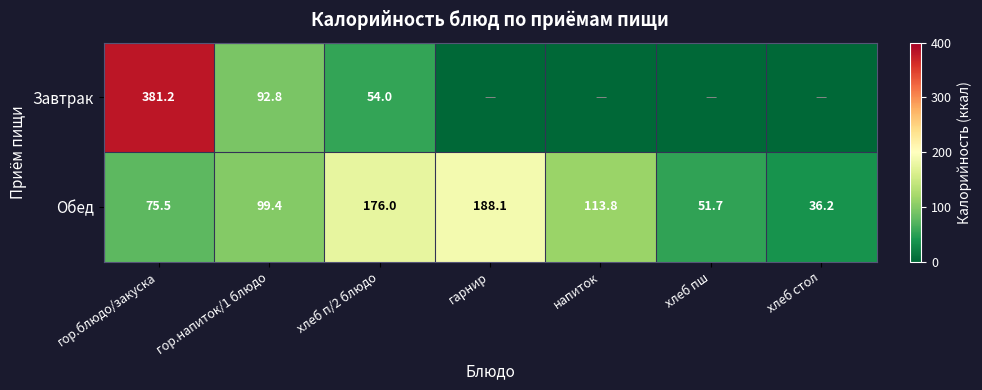

The Обед series shows 188.1 at гарнир. True or false?

True